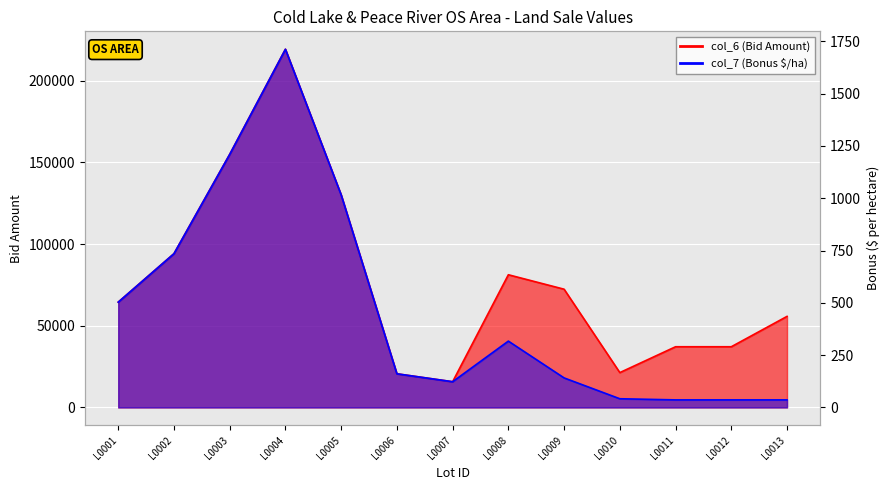

True or false: col_7 and col_6 cross at least once.

False